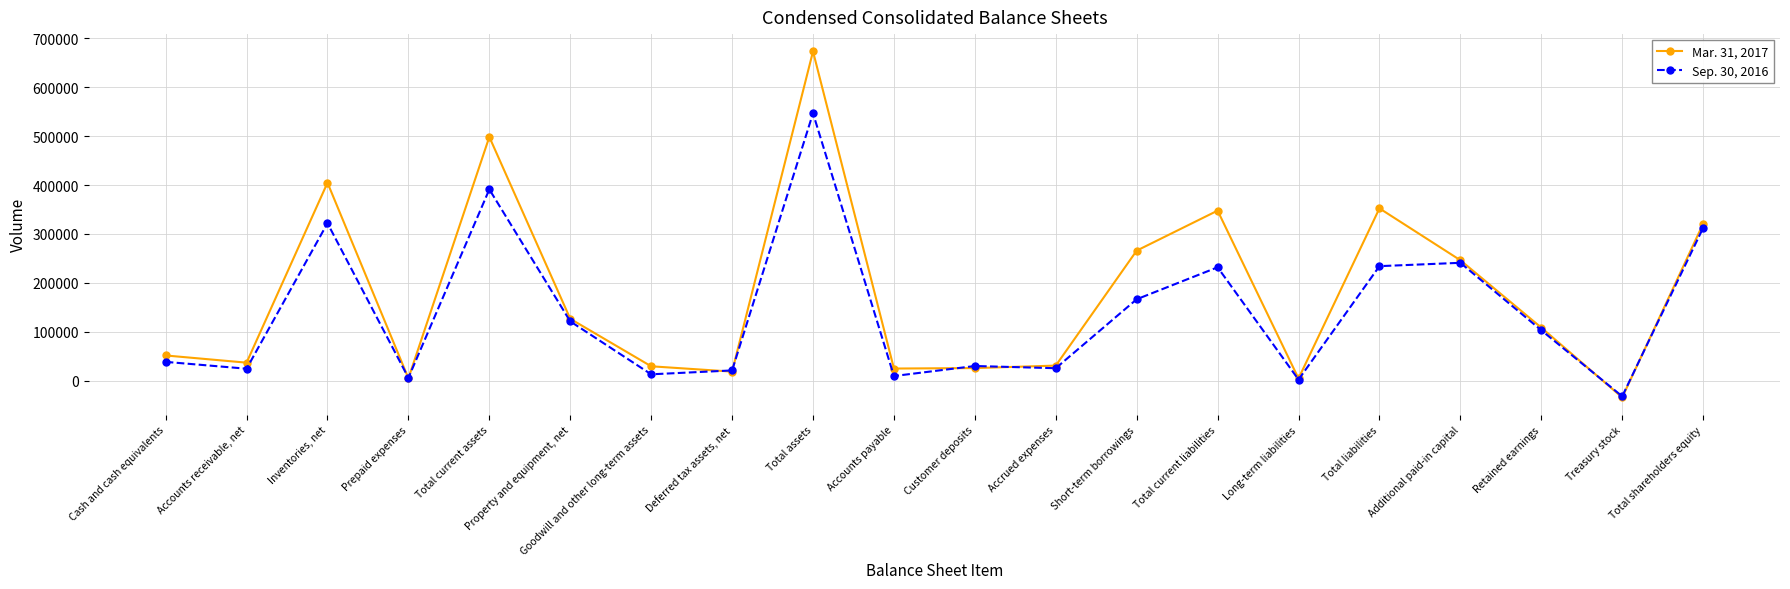

What is the label of the 4th point from the left?

Prepaid expenses